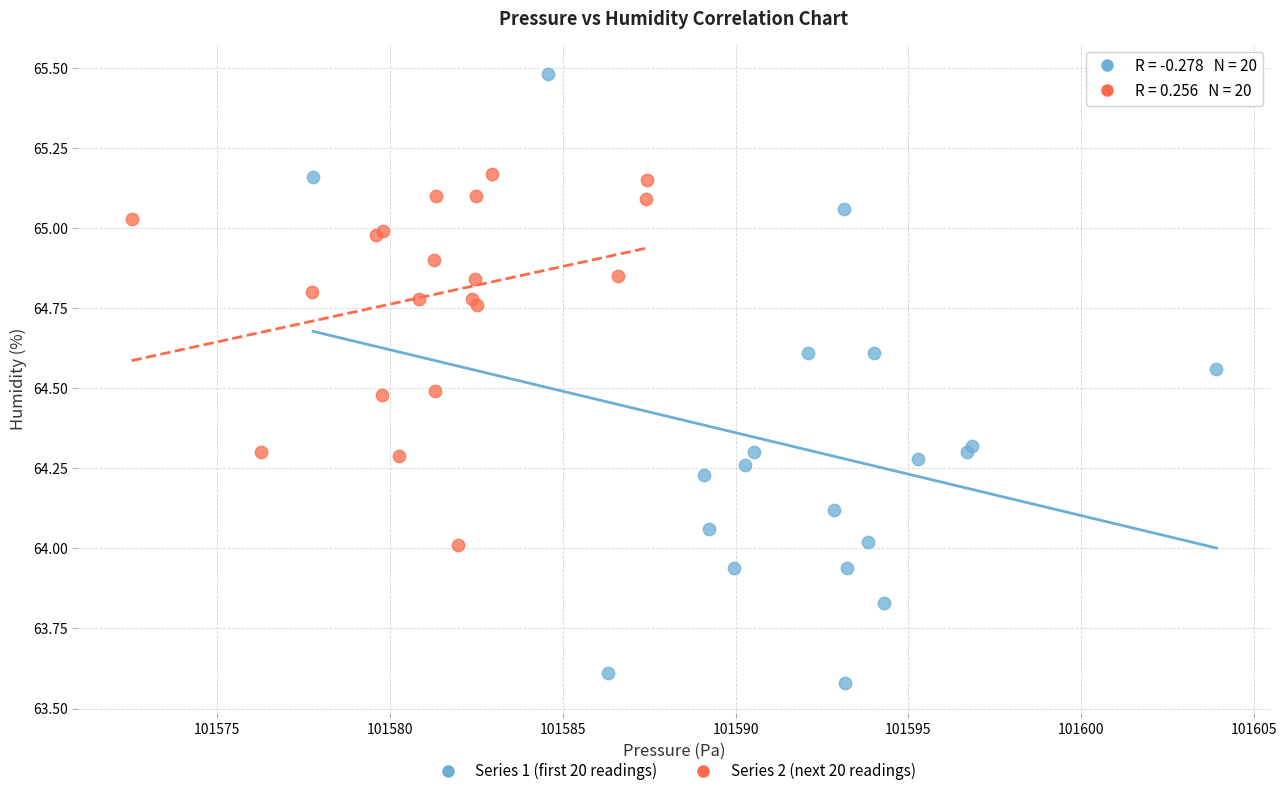

Which series has the widest spread of Y values?

Series 1 (first 20 readings)